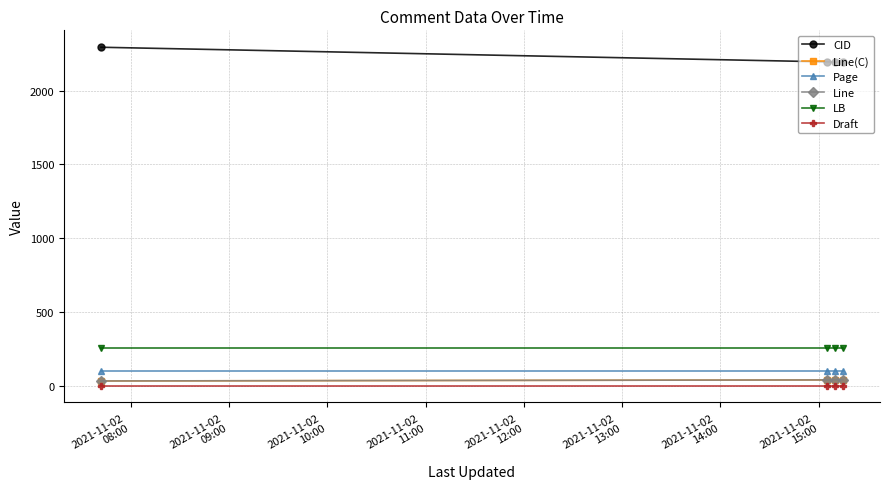

True or false: LB and Draft intersect in this chart.

False